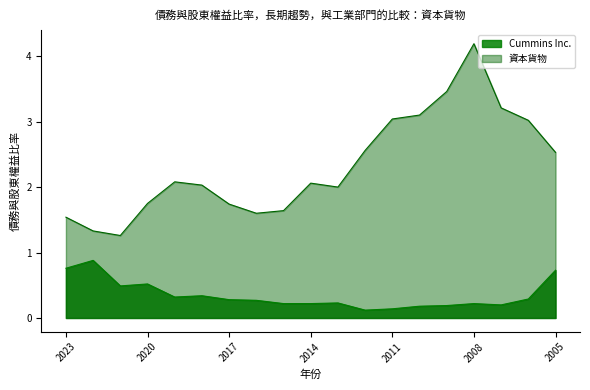

How many lines are shown in the chart?

2